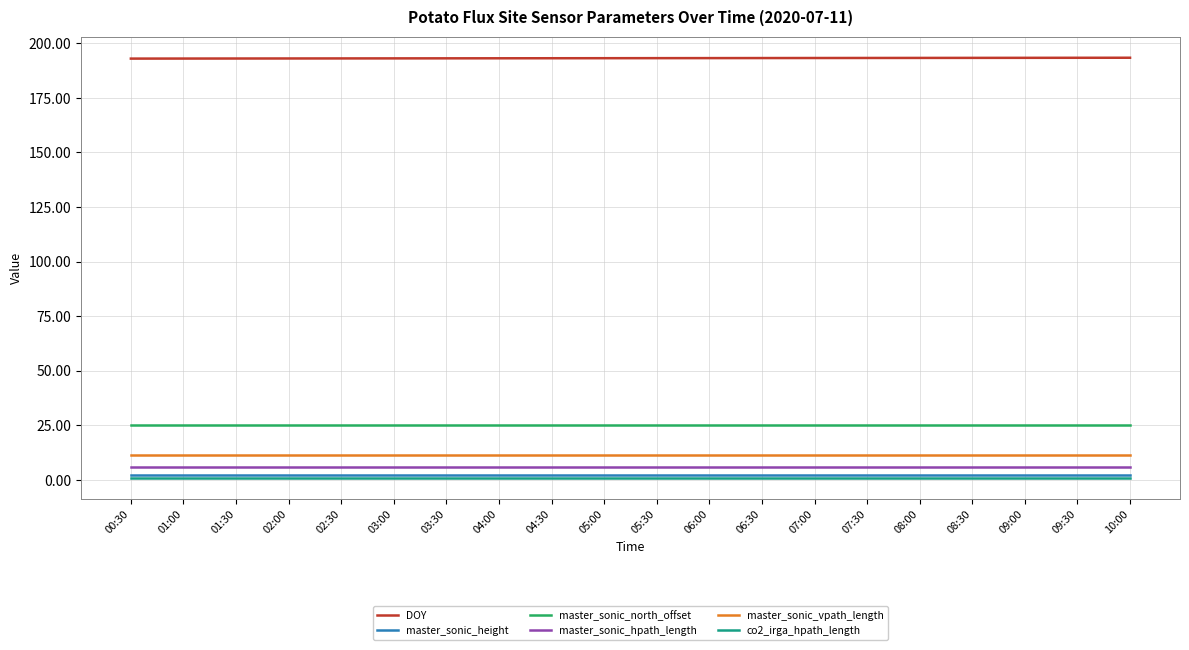

Is the value of DOY at 08:00 greater than the value of master_sonic_vpath_length at 01:30?

Yes